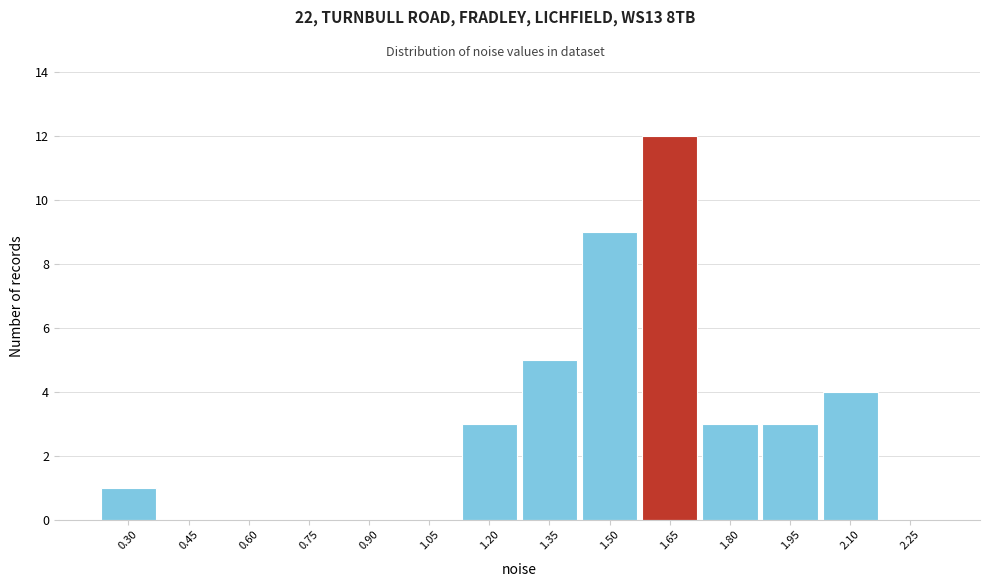

Reading right to left, list all the values displayed in this chart.

2.25=0	2.10=4	1.95=3	1.80=3	1.65=12	1.50=9	1.35=5	1.20=3	1.05=0	0.90=0	0.75=0	0.60=0	0.45=0	0.30=1